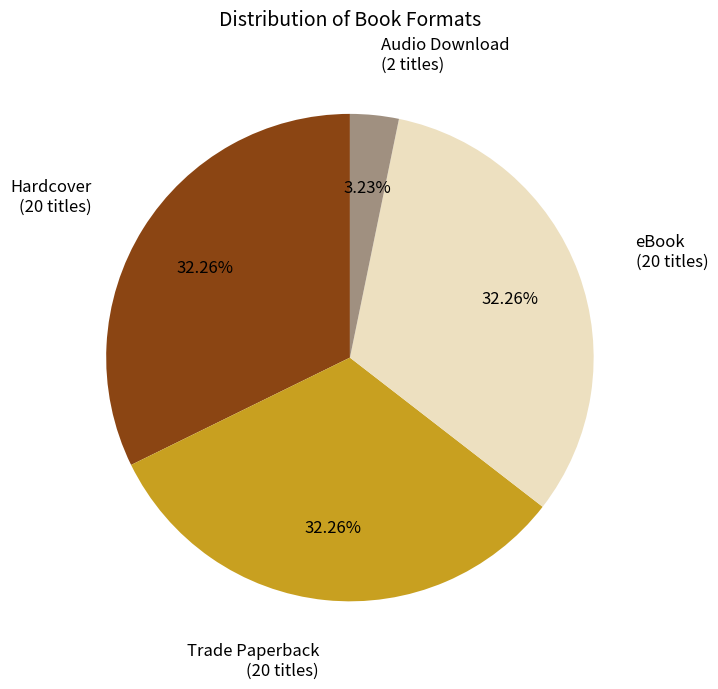

To the nearest percent, what is the difference between the largest and smallest slice percentages?

29%